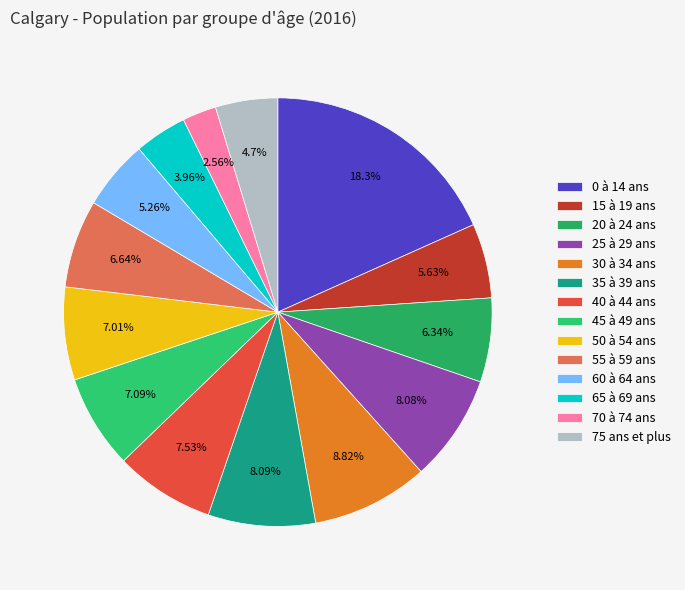

What is the smallest slice in the pie chart?

70 à 74 ans